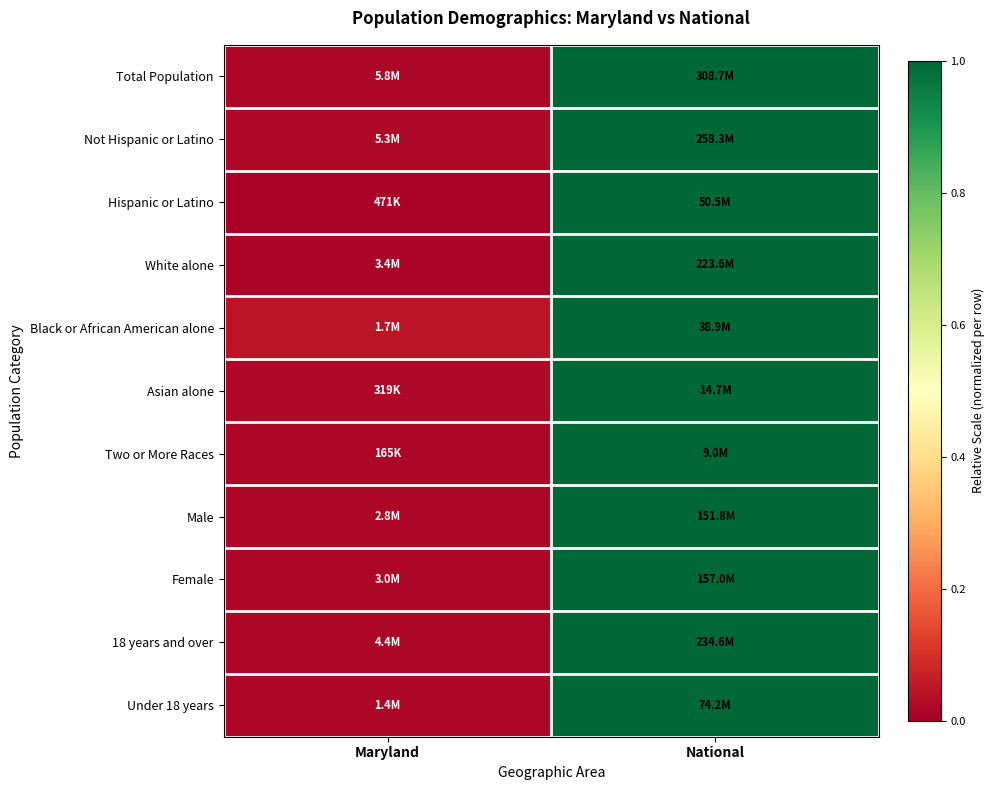

Reading left to right, transcribe all the data shown in this chart.

Total Population: Maryland=0.0	National=1.0
Not Hispanic or Latino: Maryland=0.0	National=1.0
Hispanic or Latino: Maryland=0.0	National=1.0
White alone: Maryland=0.0	National=1.0
Black or African American alone: Maryland=0.0	National=1.0
Asian alone: Maryland=0.0	National=1.0
Two or More Races: Maryland=0.0	National=1.0
Male: Maryland=0.0	National=1.0
Female: Maryland=0.0	National=1.0
18 years and over: Maryland=0.0	National=1.0
Under 18 years: Maryland=0.0	National=1.0